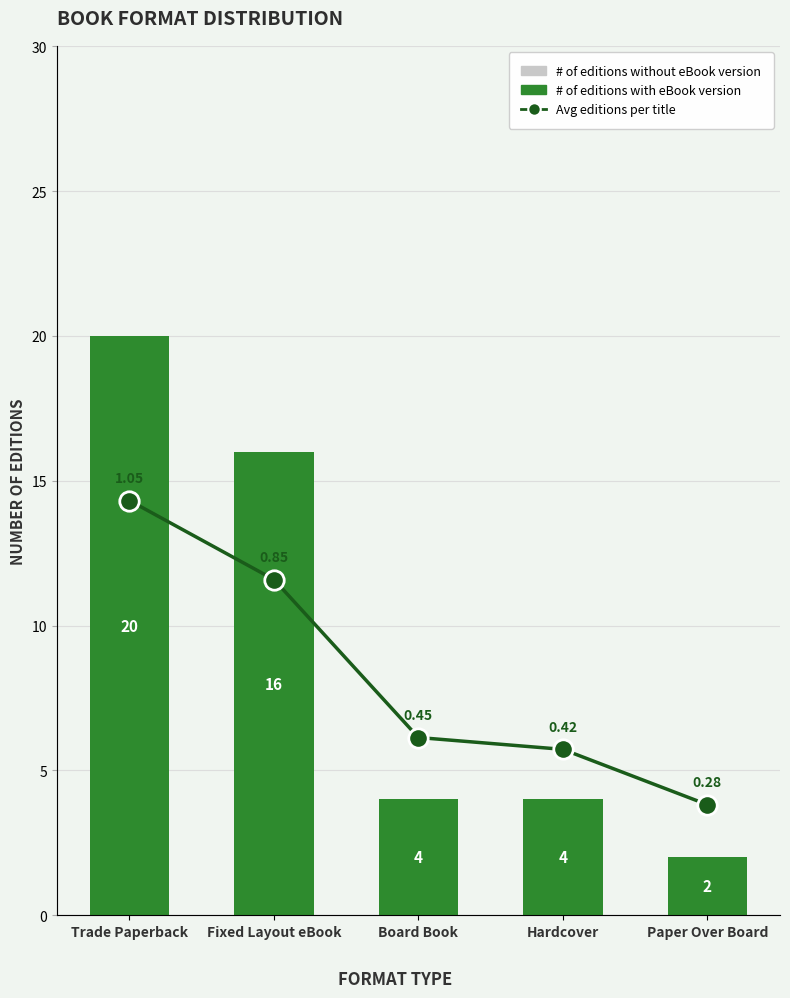

What are all the series names shown in the legend?

# of editions with eBook version, # of editions without eBook version, Avg editions per title